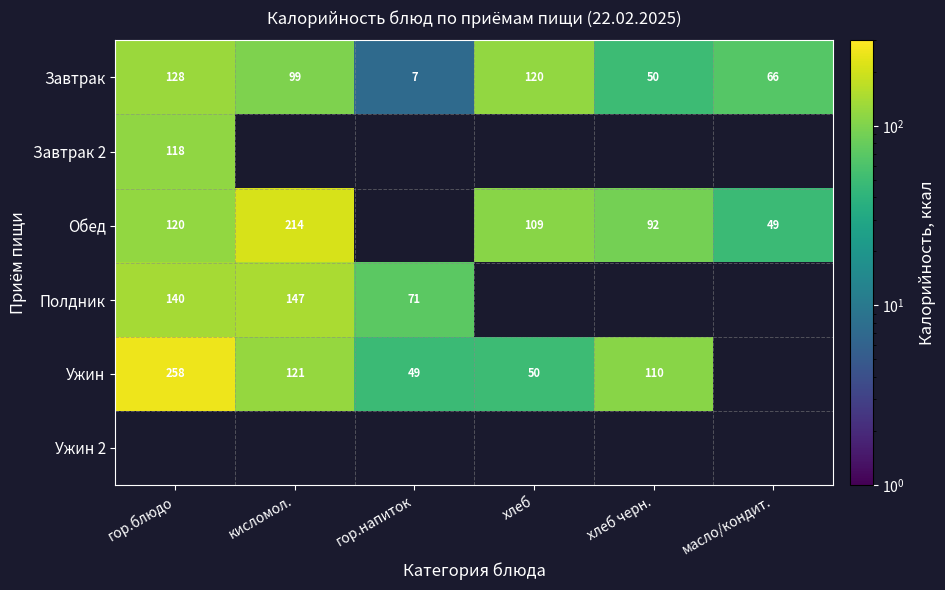

Where does the Завтрак series first go above 99?

гор.блюдо